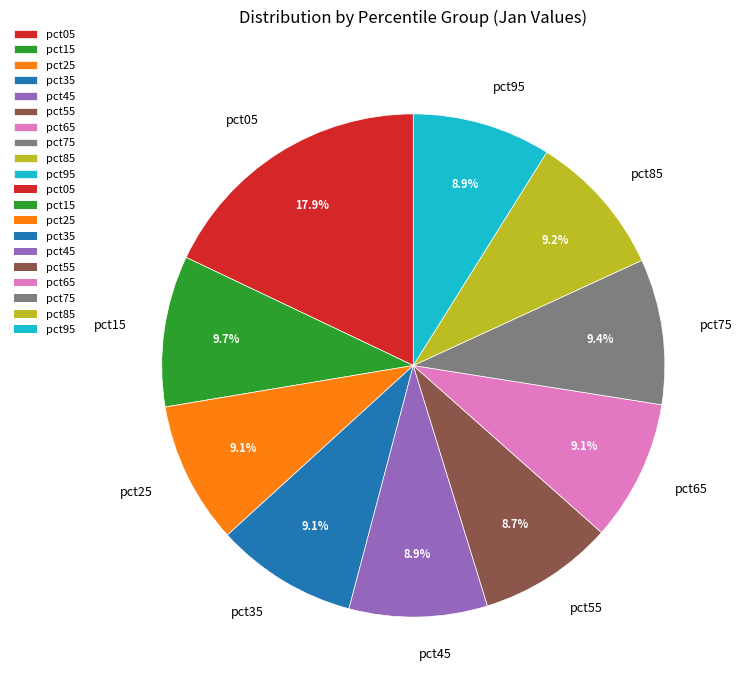

What percentage is NOT represented by pct55?

91.3%